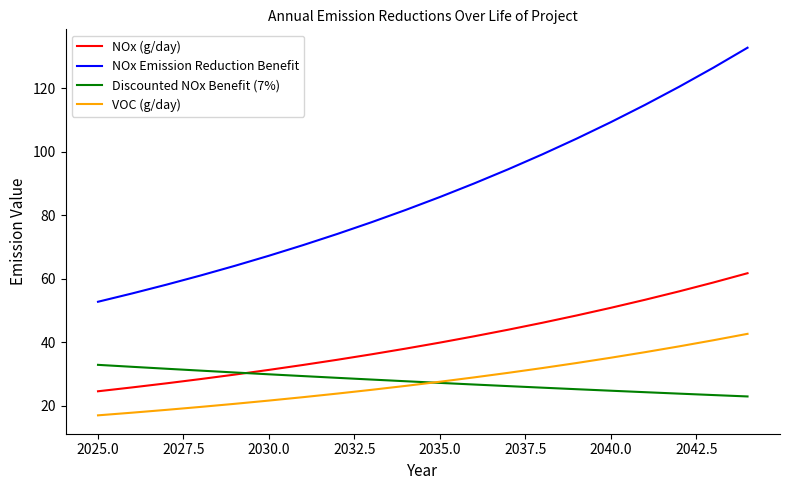

Which series has the widest spread of values?

NOx Emission Reduction Benefit